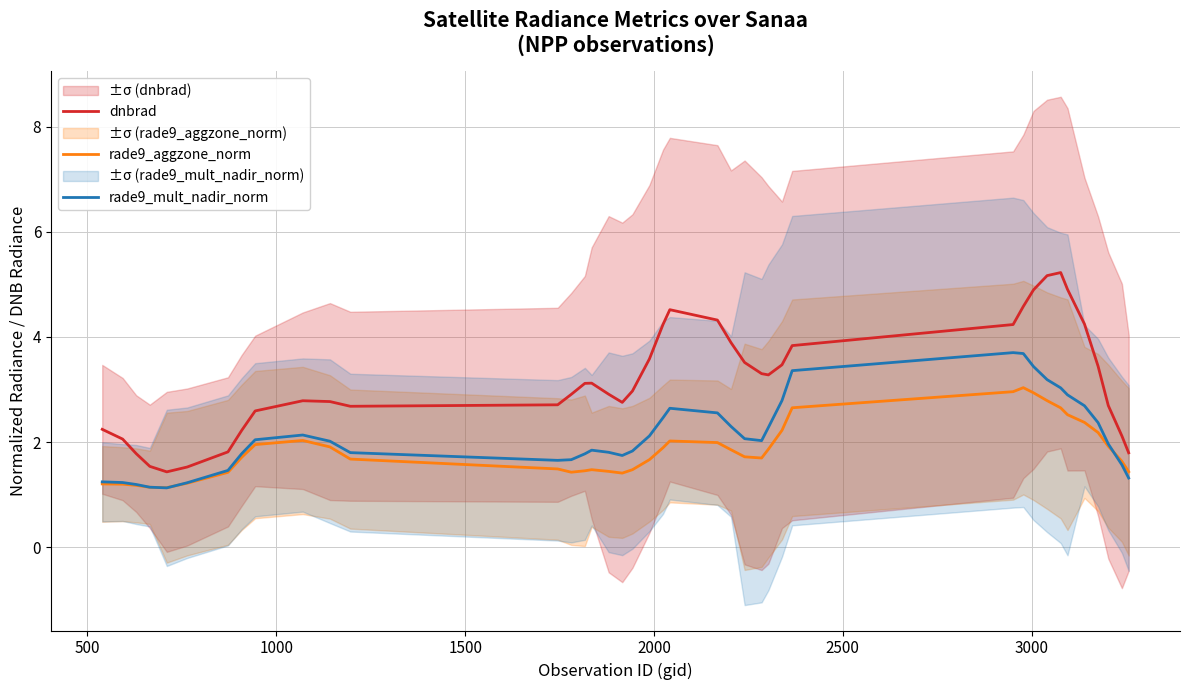

What is the average value of the rade9_aggzone_norm series?

1.9